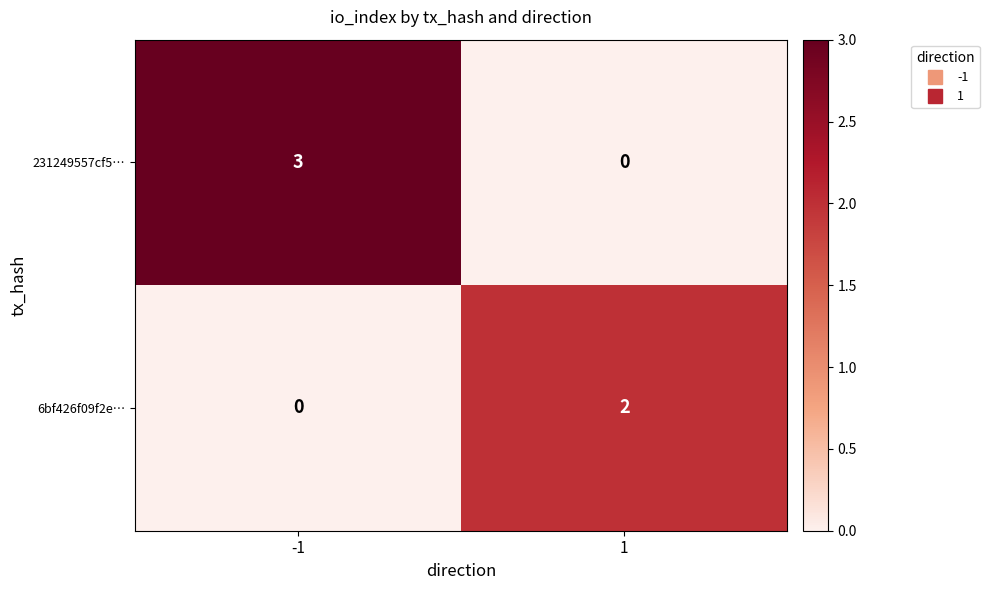

Which series has the largest total across all categories?

231249557cf5…